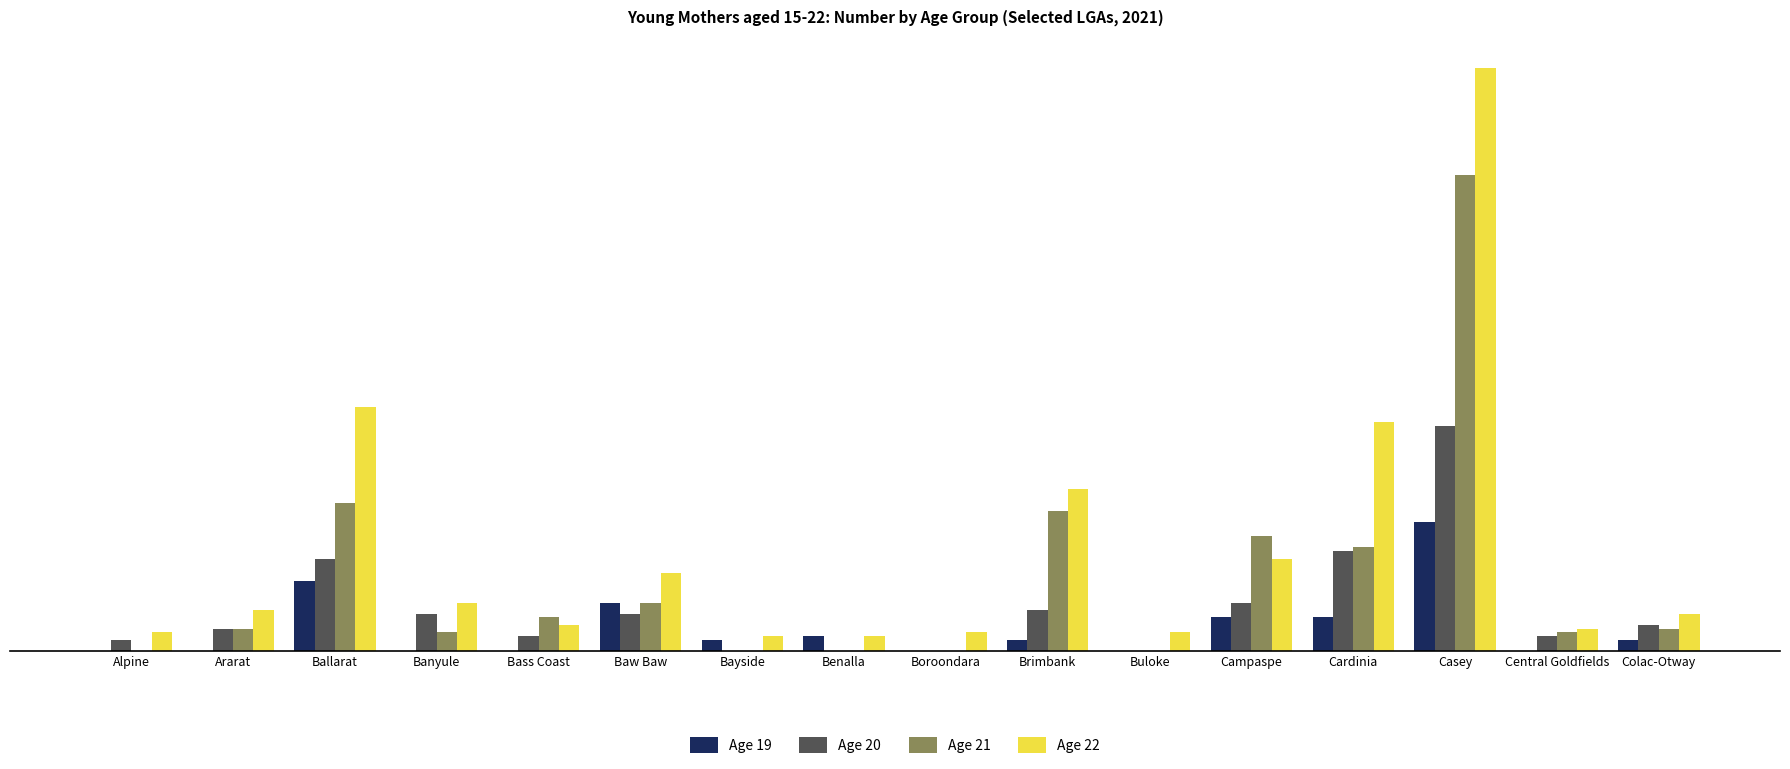

Between Baw Baw and Campaspe, which series saw the biggest shift?

Age 21